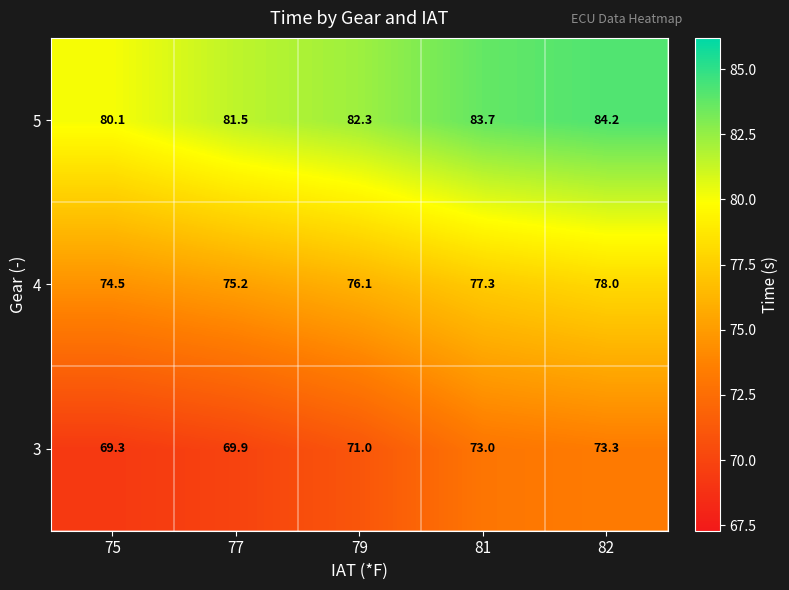

True or false: 3 has a value of 73.3 at 82.

True